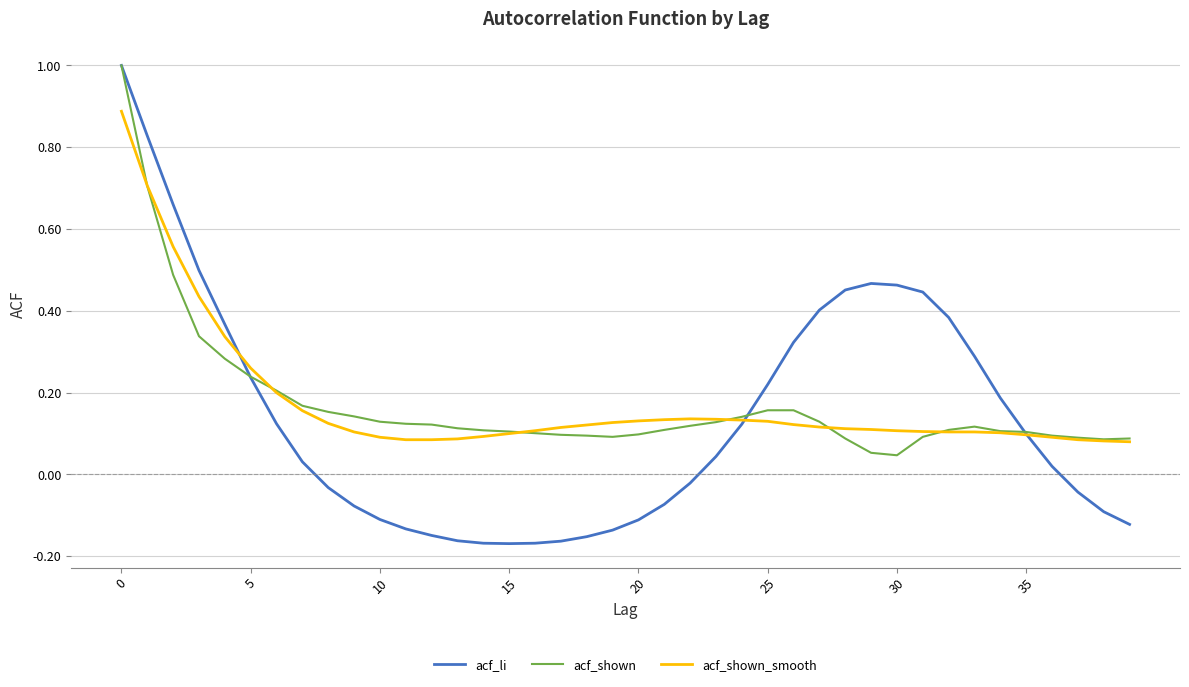

Which series has the widest spread of values?

acf_li